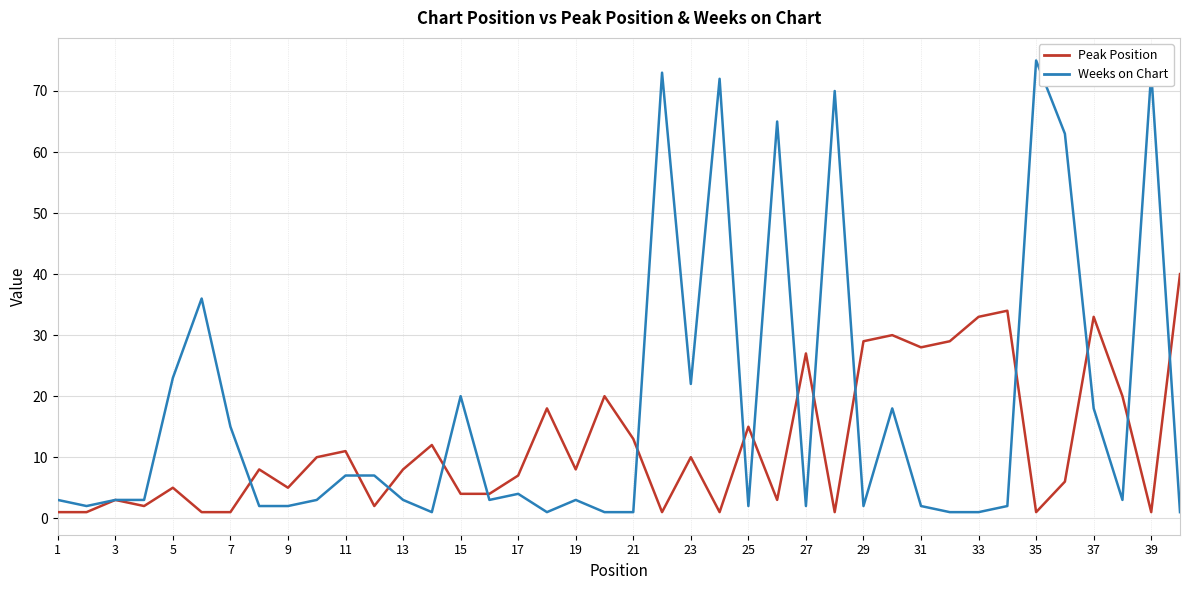

List the series in order of their overall mean, highest first.

Weeks on Chart, Peak Position